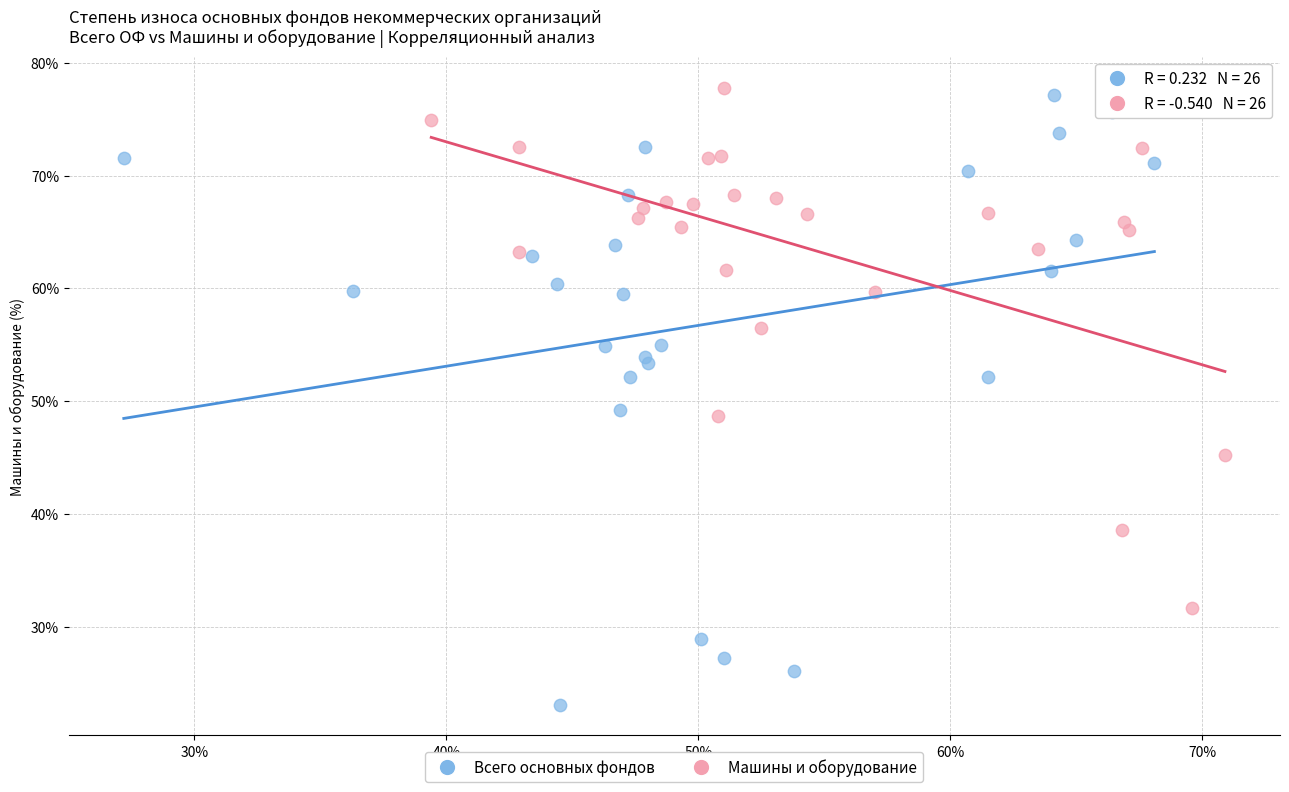

Which series reaches the maximum Y coordinate?

Машины и оборудование